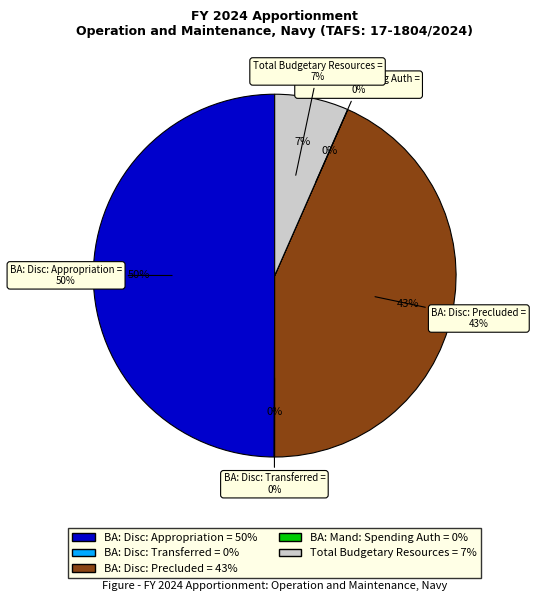

The BA: Disc: Appropriations precluded slice represents 31% of the pie. True or false?

False